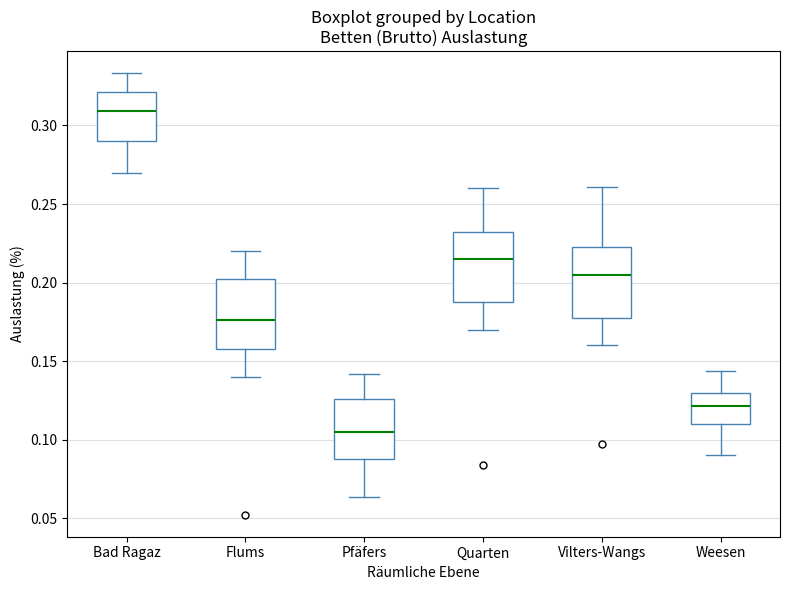

Reading left to right, transcribe this box plot: for each box, give where its median line is, the range the box spans, and where its two whiskers end, as read against the y-axis. The values are not printed on the chart, so give them approximately, as read against the axis.

Bad Ragaz: median 0.310, box 0.290 to 0.320, whiskers 0.270 to 0.335
Flums: median 0.175, box 0.160 to 0.205, whiskers 0.140 to 0.220
Pfäfers: median 0.105, box 0.090 to 0.125, whiskers 0.065 to 0.140
Quarten: median 0.215, box 0.190 to 0.235, whiskers 0.170 to 0.260
Vilters-Wangs: median 0.205, box 0.180 to 0.225, whiskers 0.160 to 0.260
Weesen: median 0.120, box 0.110 to 0.130, whiskers 0.090 to 0.145